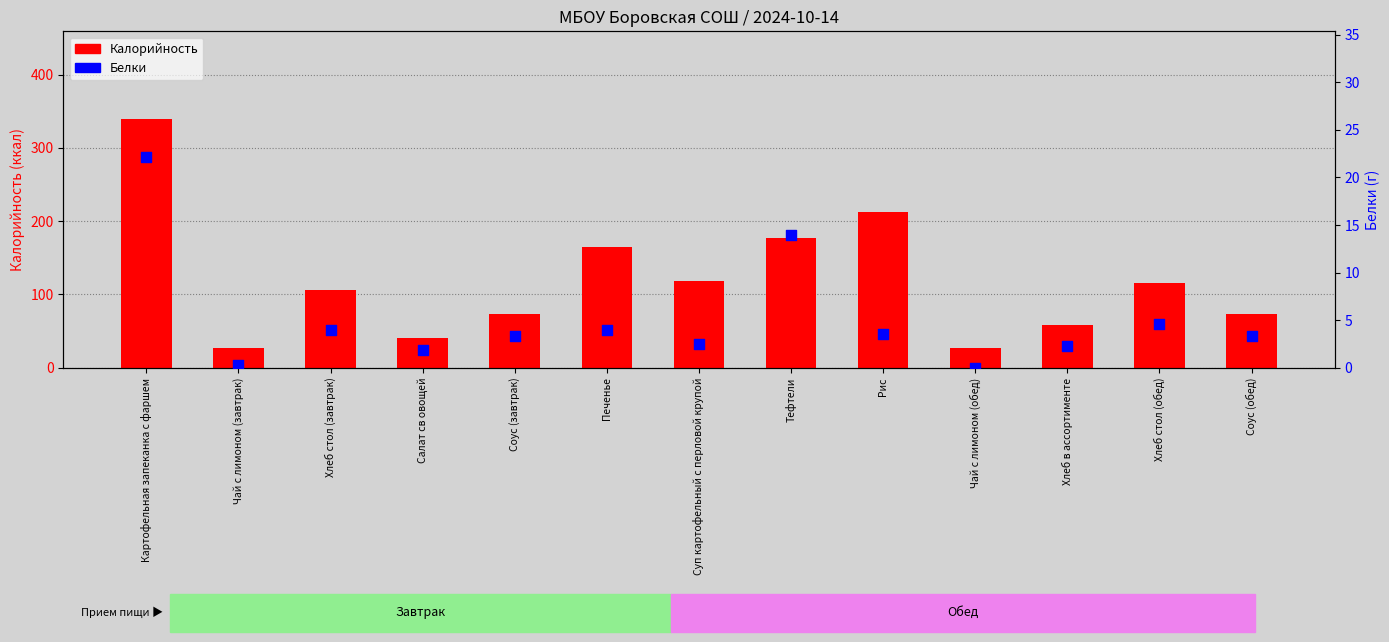

Which series reaches the maximum Y coordinate?

Калорийность